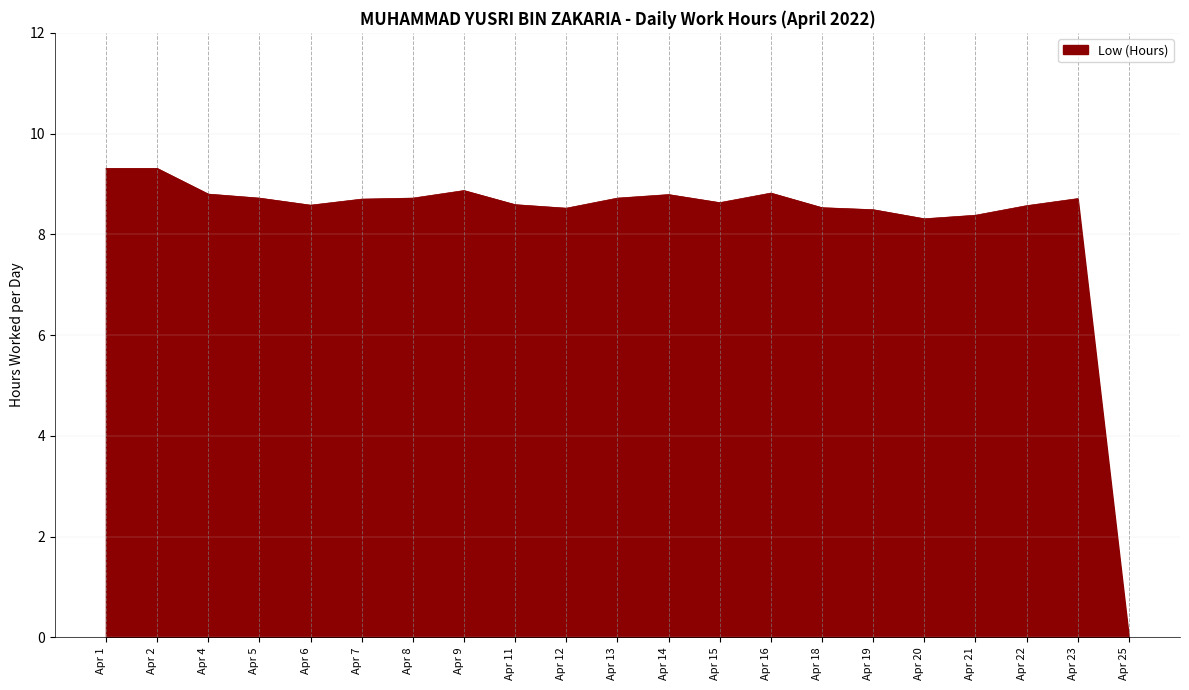

What is the ratio of the value at Apr 5 to the value at Apr 9?

1.0